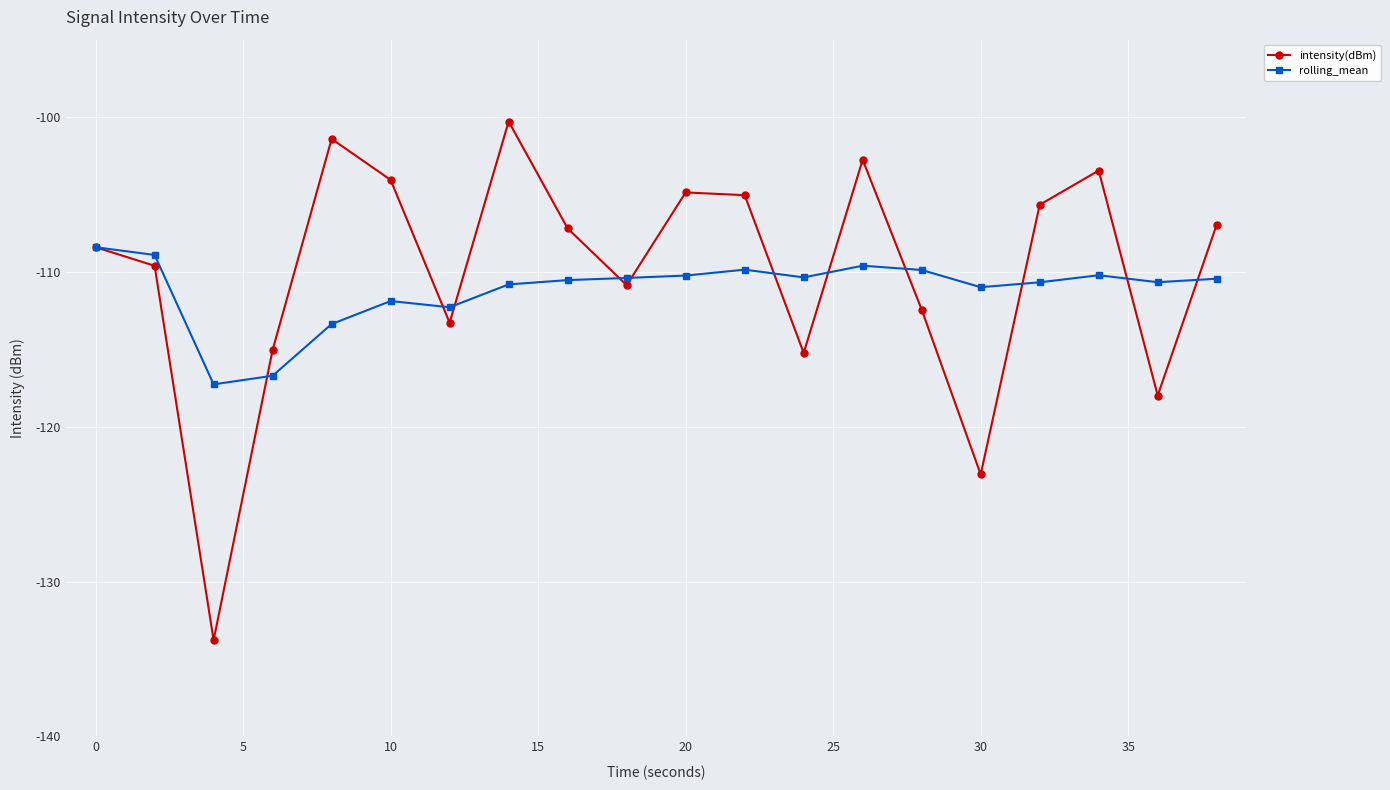

Rank the series by their maximum value, from highest to lowest.

intensity(dBm), rolling_mean